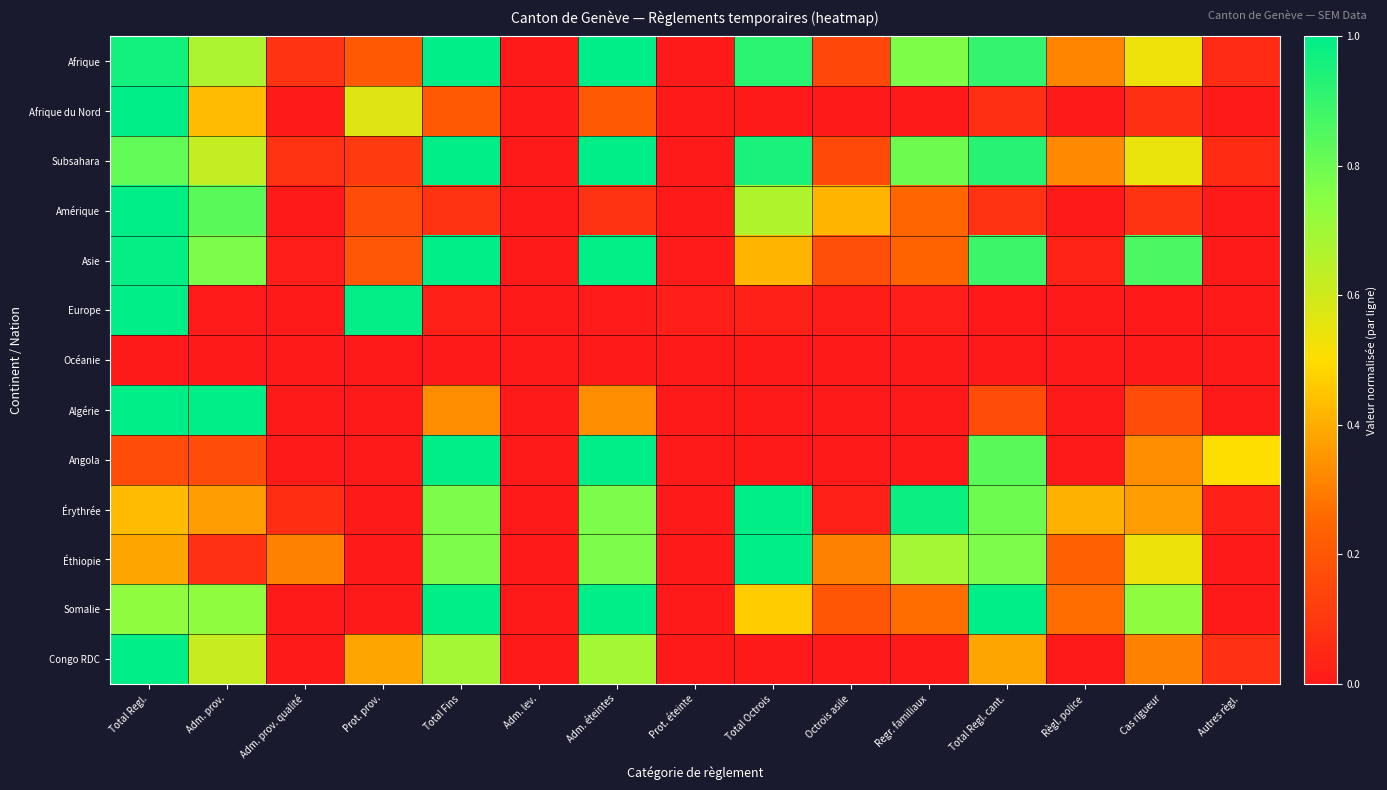

Which has a higher value, Adm. prov. or Cas rigueur?

Adm. prov.